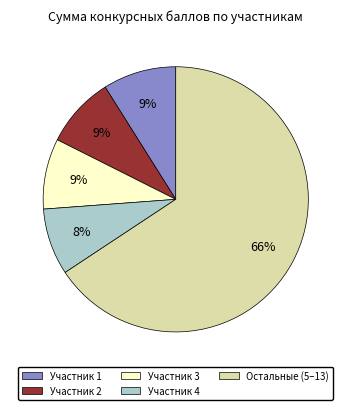

What is the largest slice in the pie chart?

Остальные (5–13)